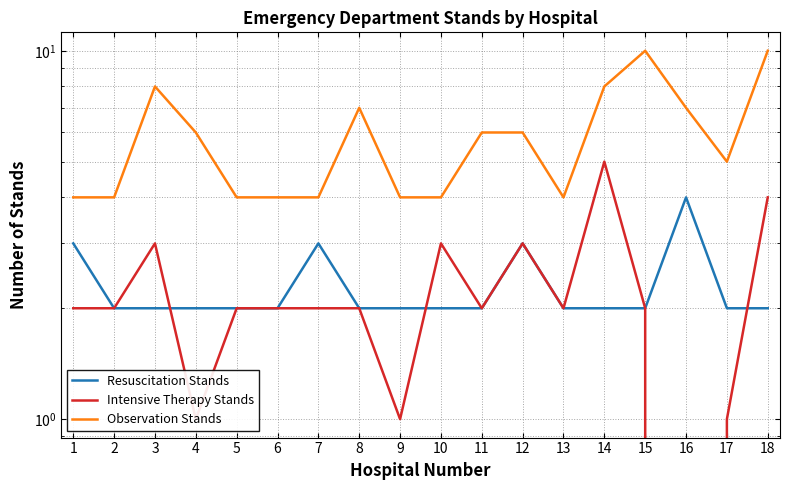

At which category does Observation Stands reach its first local peak?

3